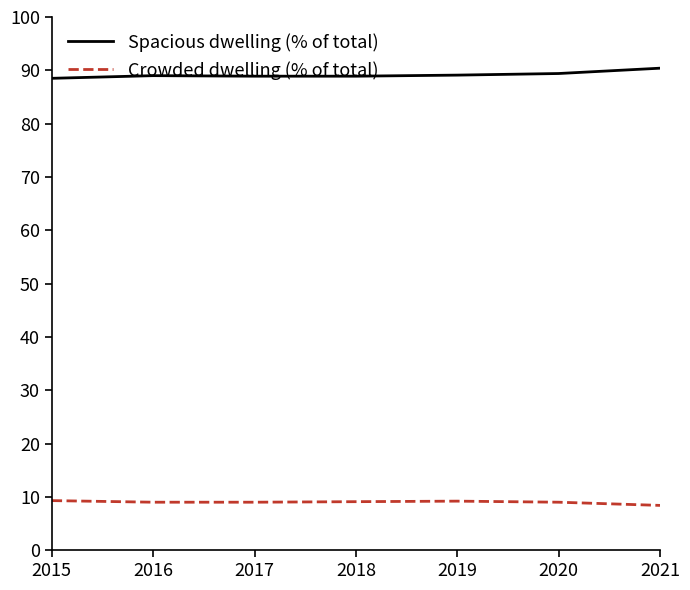

How many series are shown in this chart?

2